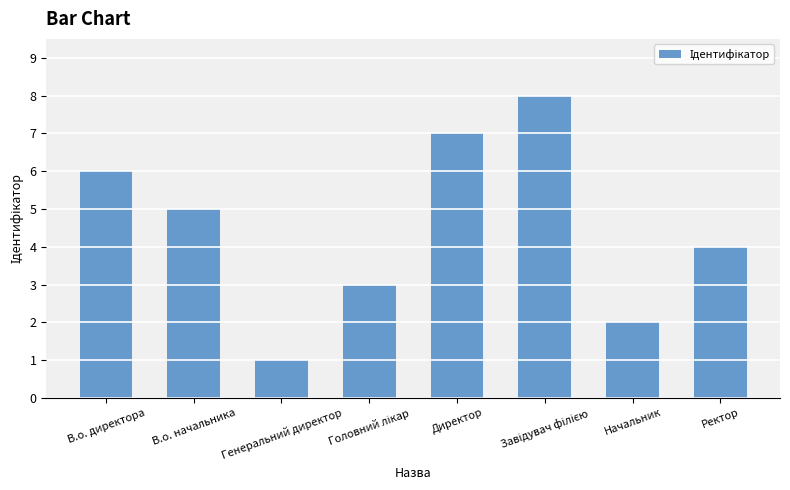

Where is the data nearest to the value 4?

Ректор